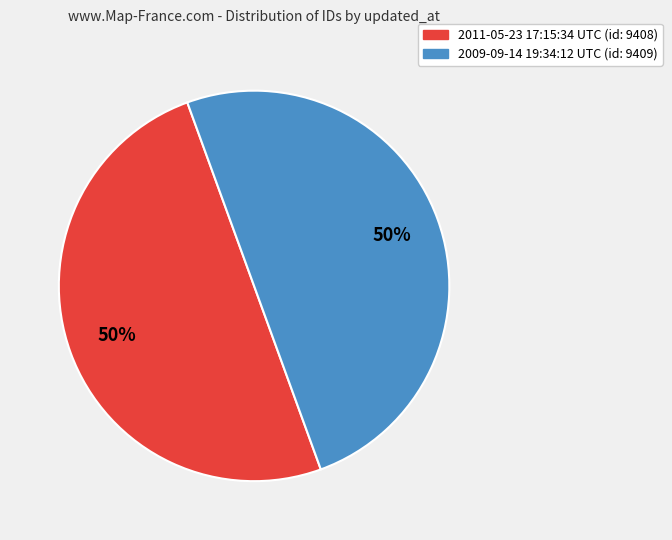

To the nearest percent, what percentage of the pie is 2011-05-23 17:15:34 UTC (id: 9408)?

50%